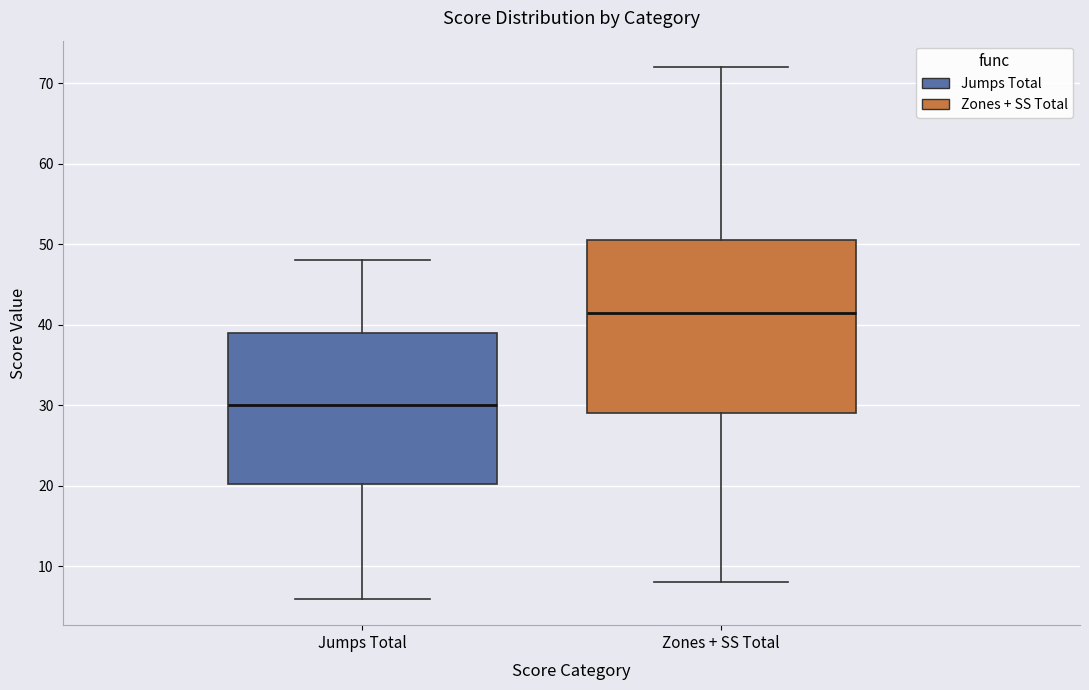

Where does the lower whisker of the box for Jumps Total end on the y-axis? The values are not printed on the chart, so give them approximately, as read against the axis.

6